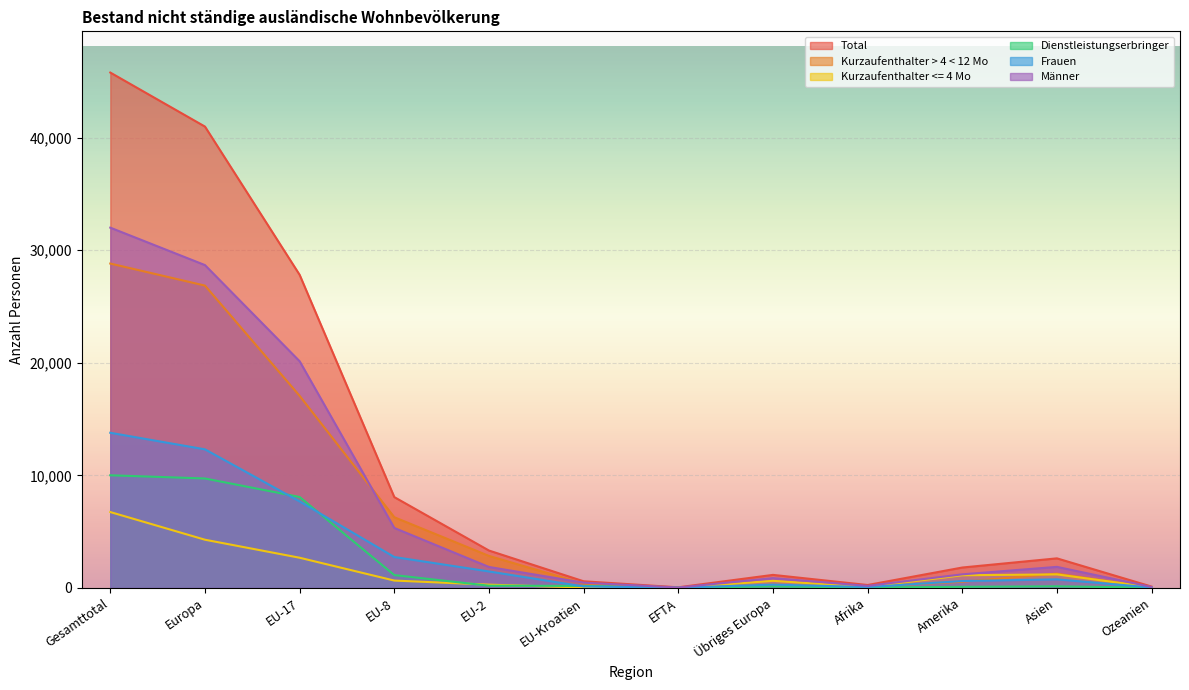

Between which two adjacent categories do Männer and Kurzaufenthalter > 4 < 12 Mo first intersect?

EU-17 and EU-8